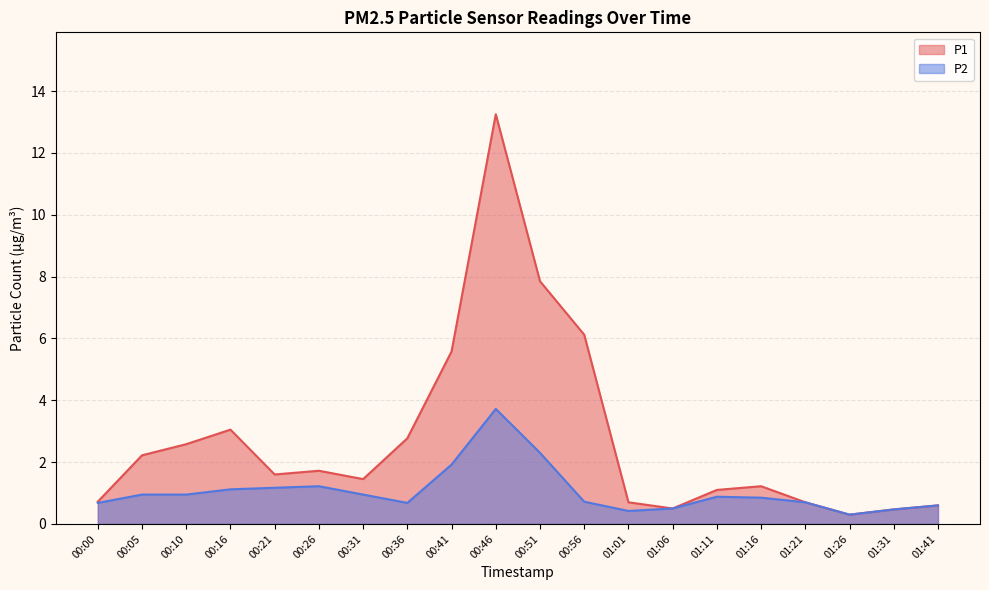

True or false: P2 and P1 cross at least once.

False